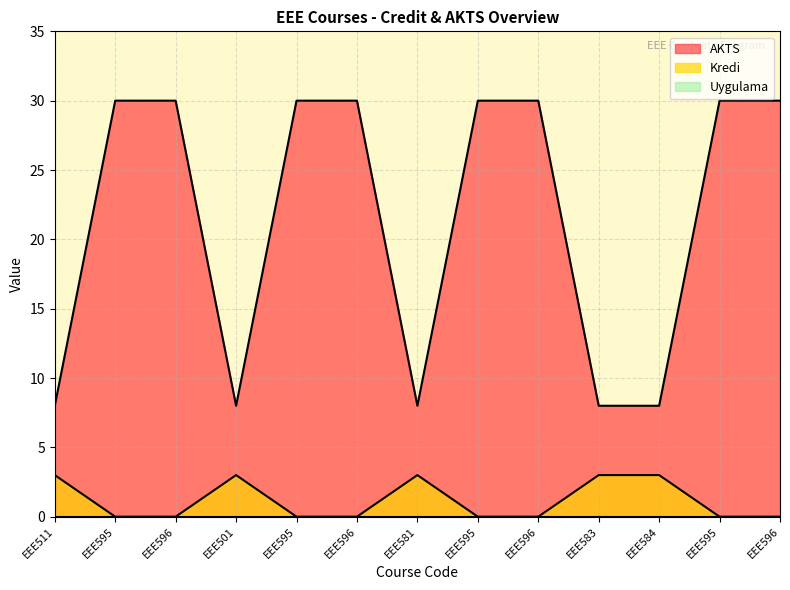

Which category has the lowest value in the Kredi series?

EEE511